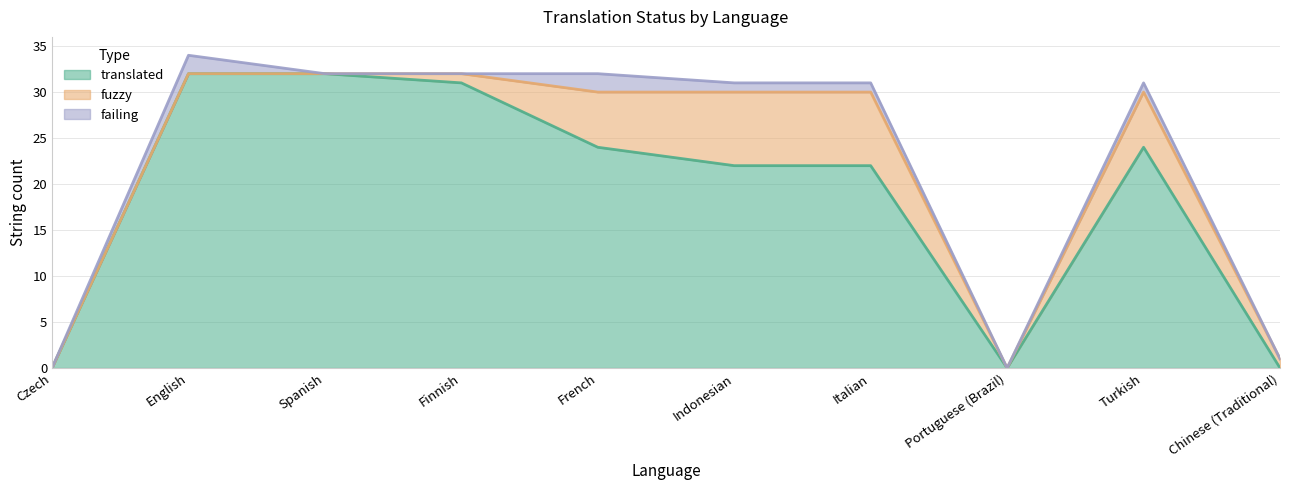

How many values in failing are above zero?

5